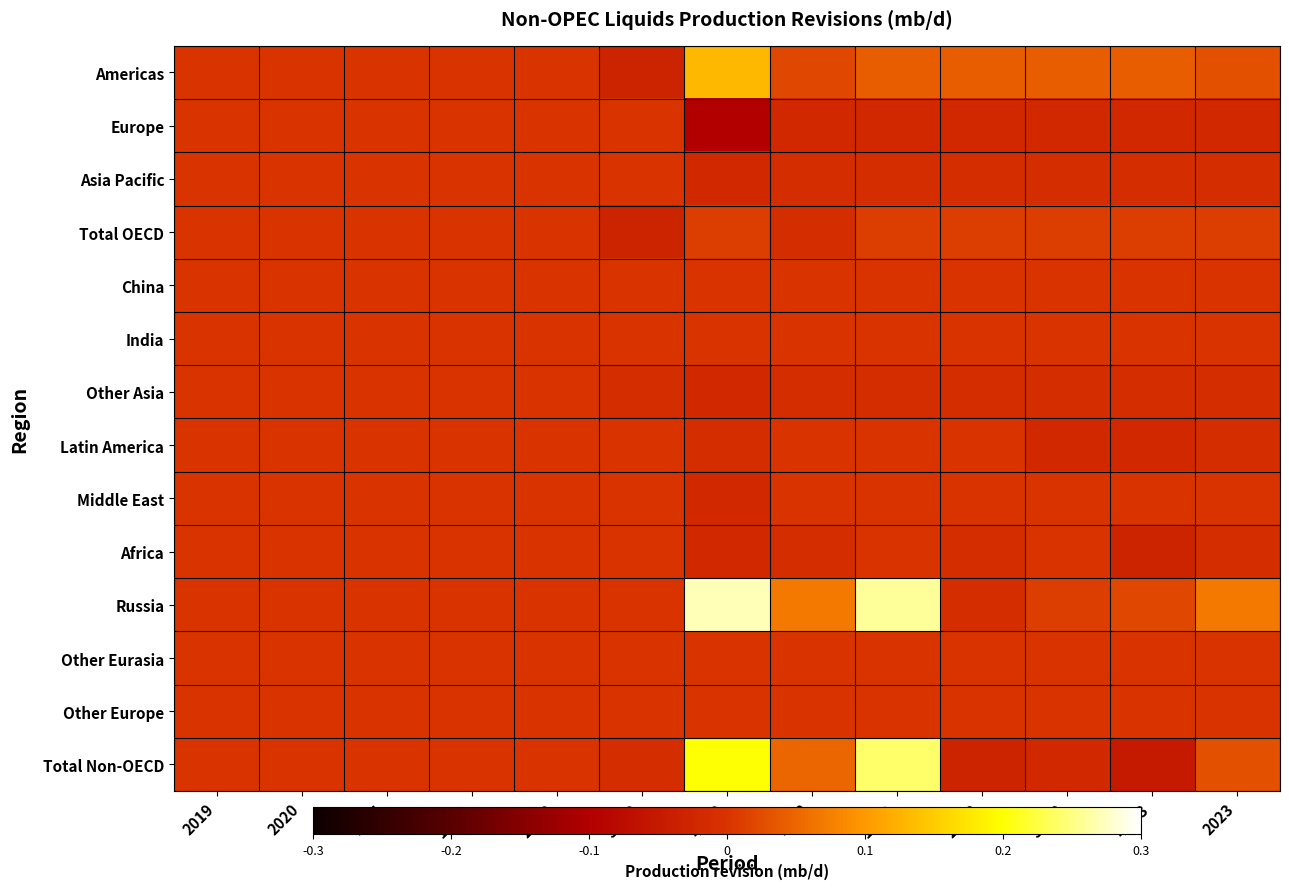

At how many categories does at least one series exceed 0?

7